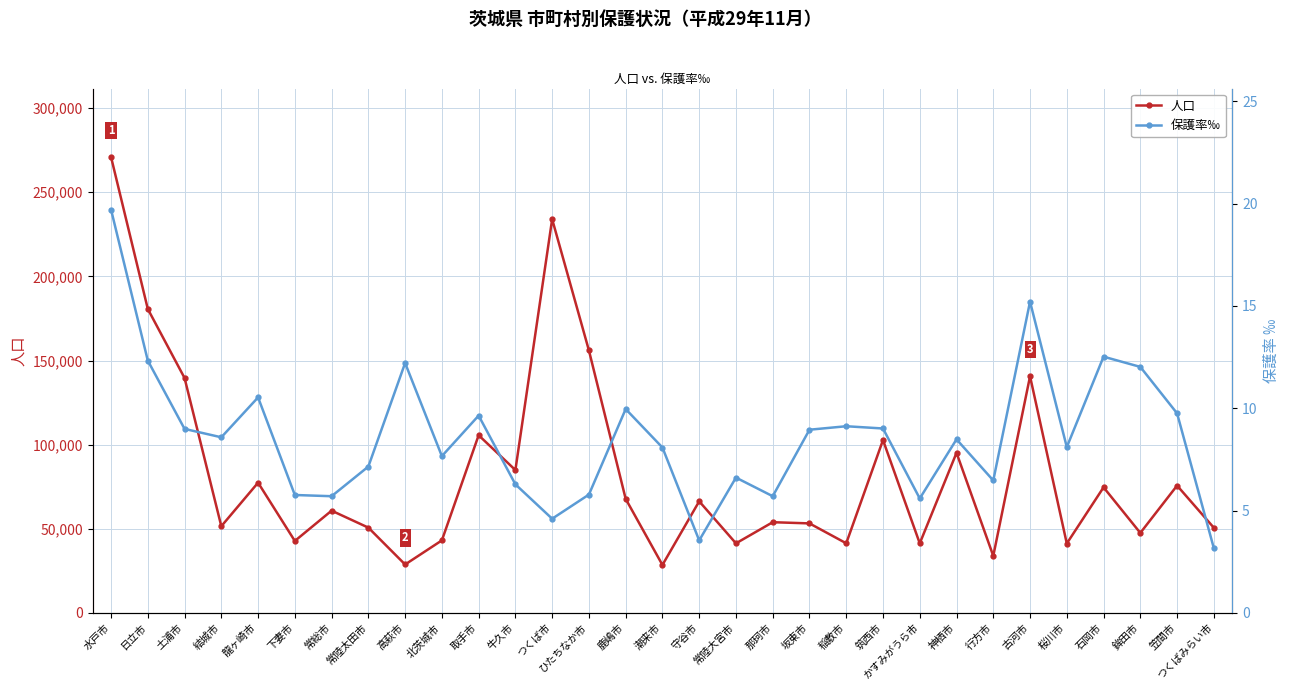

Reading left to right, extract all data points from this chart.

人口: 水戸市=271016.0	日立市=180661.0	土浦市=139616.0	結城市=51494.0	龍ヶ崎市=77385.0	下妻市=42737.0	常総市=60750.0	常陸太田市=50660.0	高萩市=28745.0	北茨城市=43083.0	取手市=105578.0	牛久市=84879.0	つくば市=234013.0	ひたちなか市=156005.0	鹿嶋市=67748.0	潮来市=28475.0	守谷市=66303.0	常陸大宮市=41319.0	那珂市=53887.0	坂東市=53177.0	稲敷市=41348.0	筑西市=102718.0	かすみがうら市=41303.0	神栖市=95134.0	行方市=33861.0	古河市=140633.0	桜川市=41222.0	石岡市=74616.0	鉾田市=47506.0	笠間市=75654.0	つくばみらい市=50588.0
保護率‰: 水戸市=19.7	日立市=12.3	土浦市=9.0	結城市=8.6	龍ヶ崎市=10.5	下妻市=5.8	常総市=5.7	常陸太田市=7.2	高萩市=12.2	北茨城市=7.7	取手市=9.6	牛久市=6.3	つくば市=4.6	ひたちなか市=5.8	鹿嶋市=10.0	潮来市=8.1	守谷市=3.5	常陸大宮市=6.6	那珂市=5.7	坂東市=8.9	稲敷市=9.1	筑西市=9.0	かすみがうら市=5.6	神栖市=8.5	行方市=6.5	古河市=15.2	桜川市=8.1	石岡市=12.5	鉾田市=12.0	笠間市=9.8	つくばみらい市=3.2